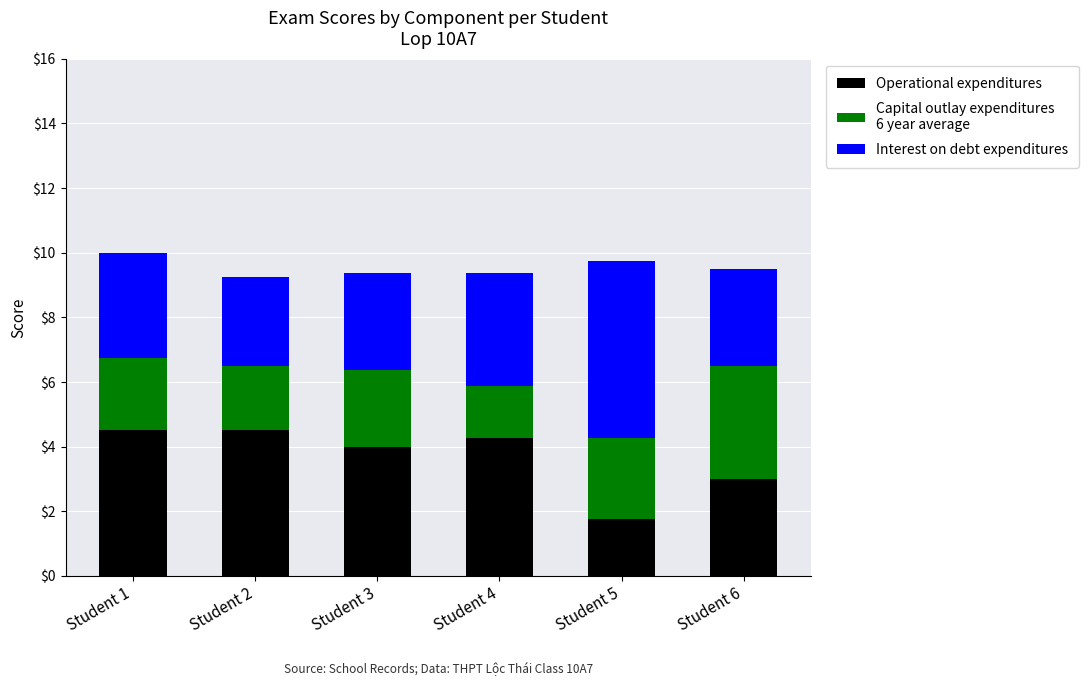

What is the total value across all series at Student 4?

9.4